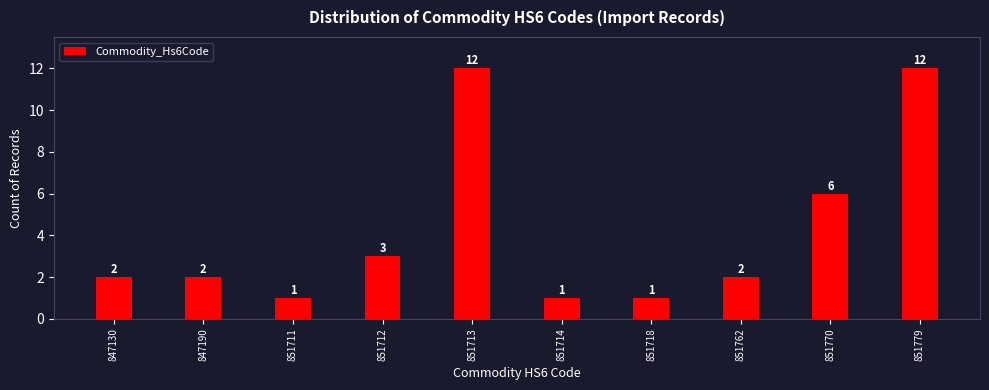

Reading right to left, extract all data points from this chart.

12	6	2	1	1	12	3	1	2	2